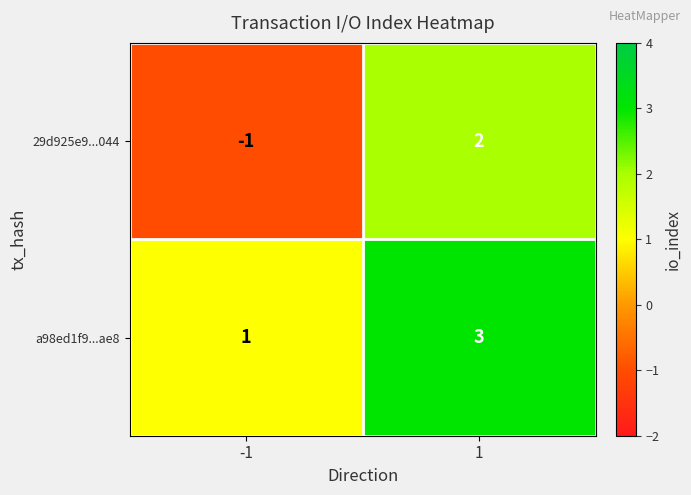

Reading left to right, extract all data points from this chart.

29d925e9...044: -1	2
a98ed1f9...ae8: 1	3